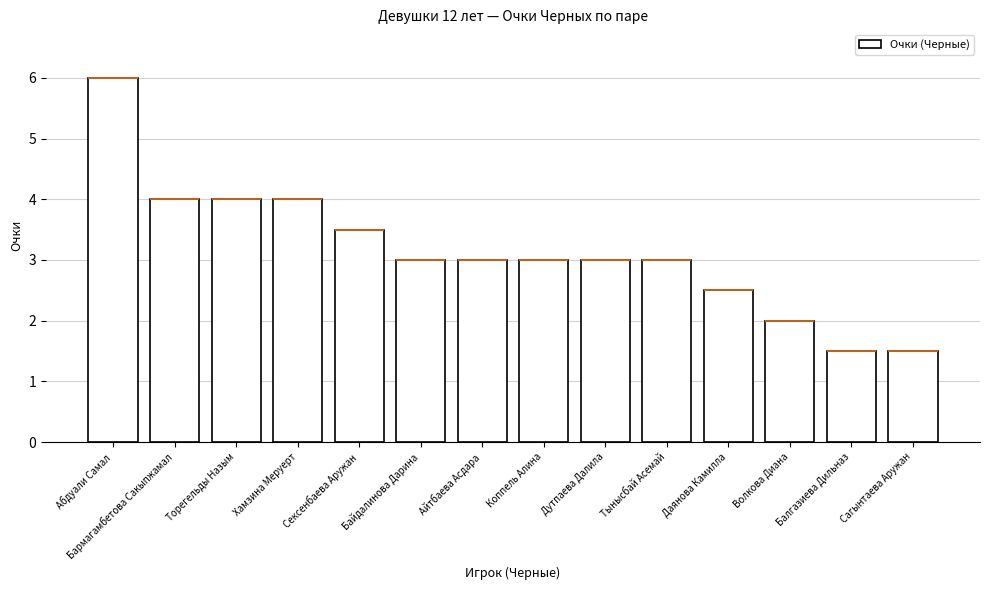

Rank the categories by value from lowest to highest.

Балгазиева Дильназ, Сагынтаева Аружан, Волкова Диана, Даянова Камилла, Байдалинова Дарина, Айтбаева Асдара, Коппель Алина, Дутпаева Далила, Тынысбай Асемай, Сексенбаева Аружан, Бармагамбетова Сакыпжамал, Торегельды Назым, Хамзина Меруерт, Абдуали Самал